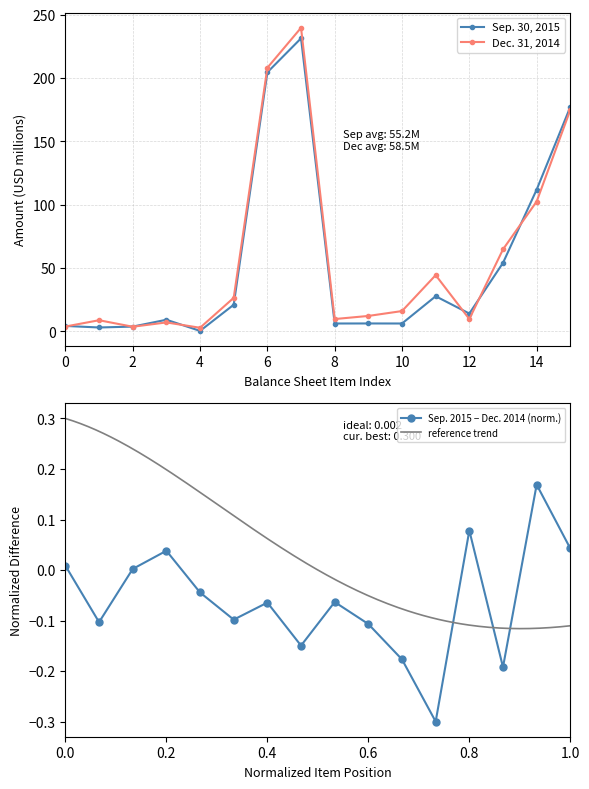

How many times do Sep. 30, 2015 and Dec. 31, 2014 cross each other?

6